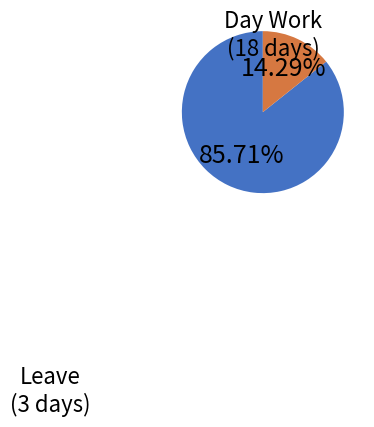

Is Day Work the majority of the pie?

Yes